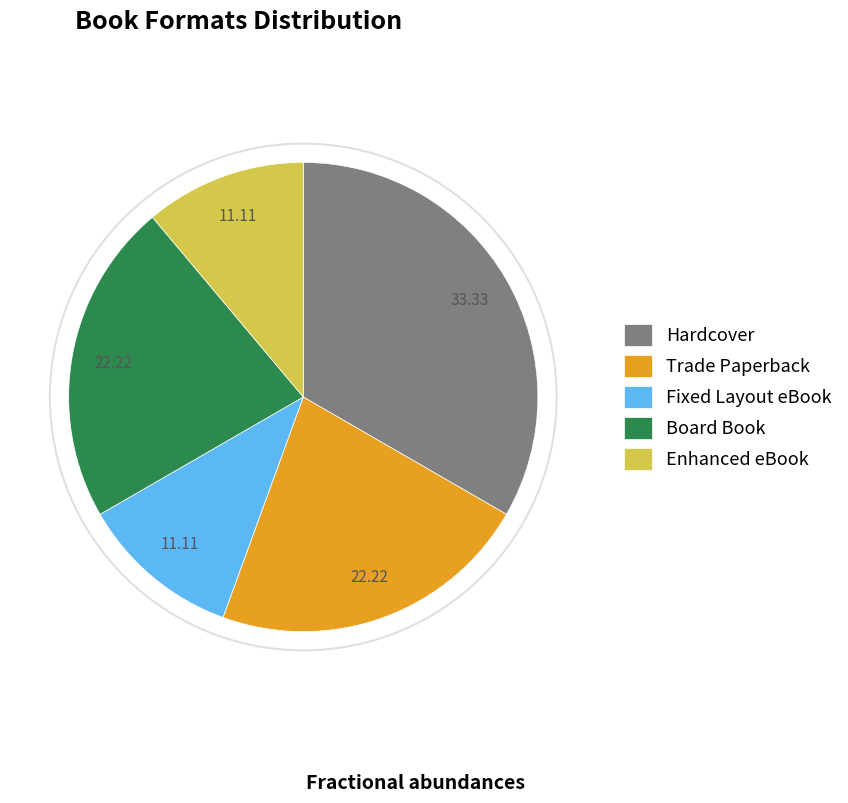

How many slices are in this pie chart?

5